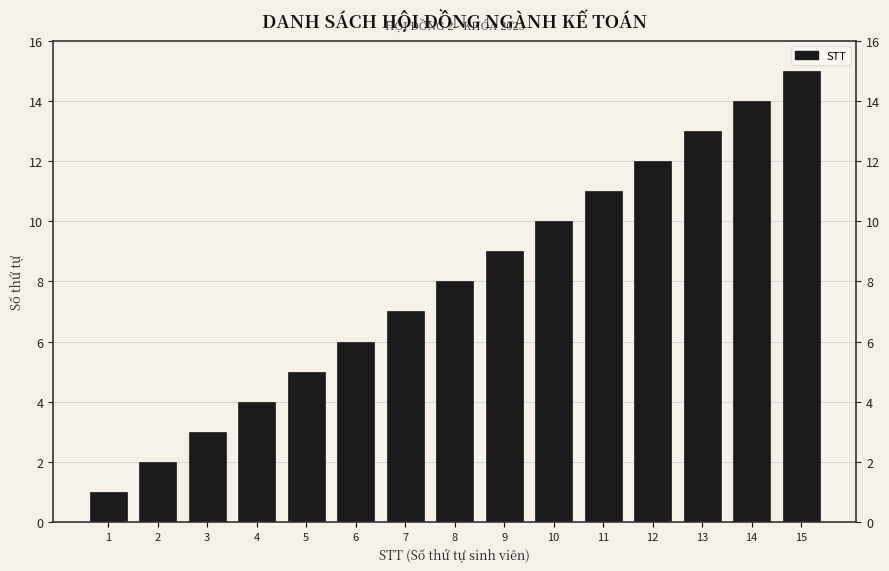

What is the average value?

8